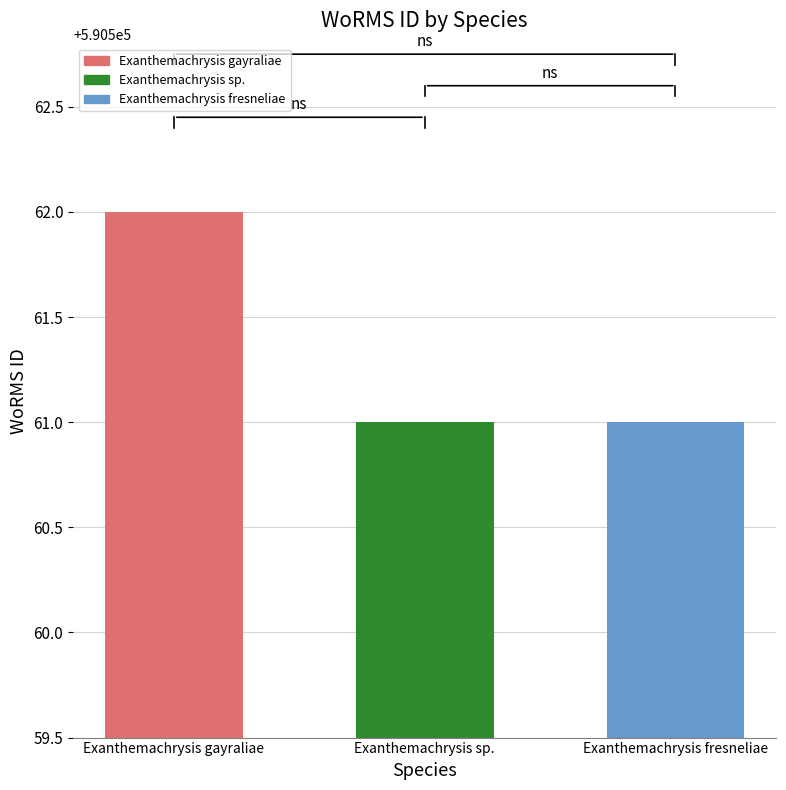

Is it true that the value at Exanthemachrysis sp. is 852334?

False